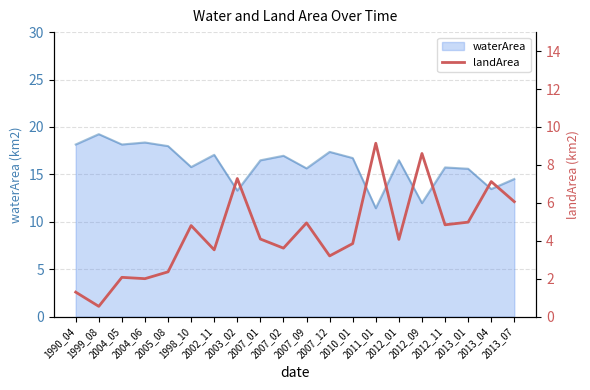

How many interior local valleys (lower than both neighbors) does the data have?

7